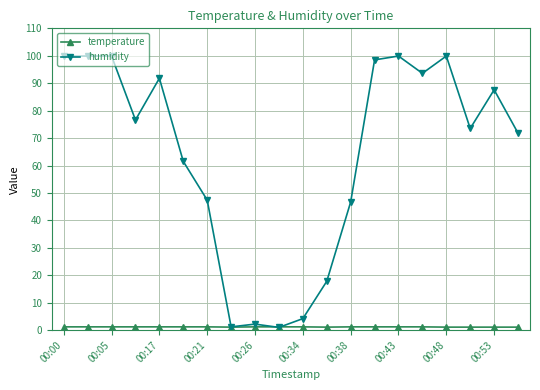

What is the difference between the maximum and minimum values in the temperature series?

0.1